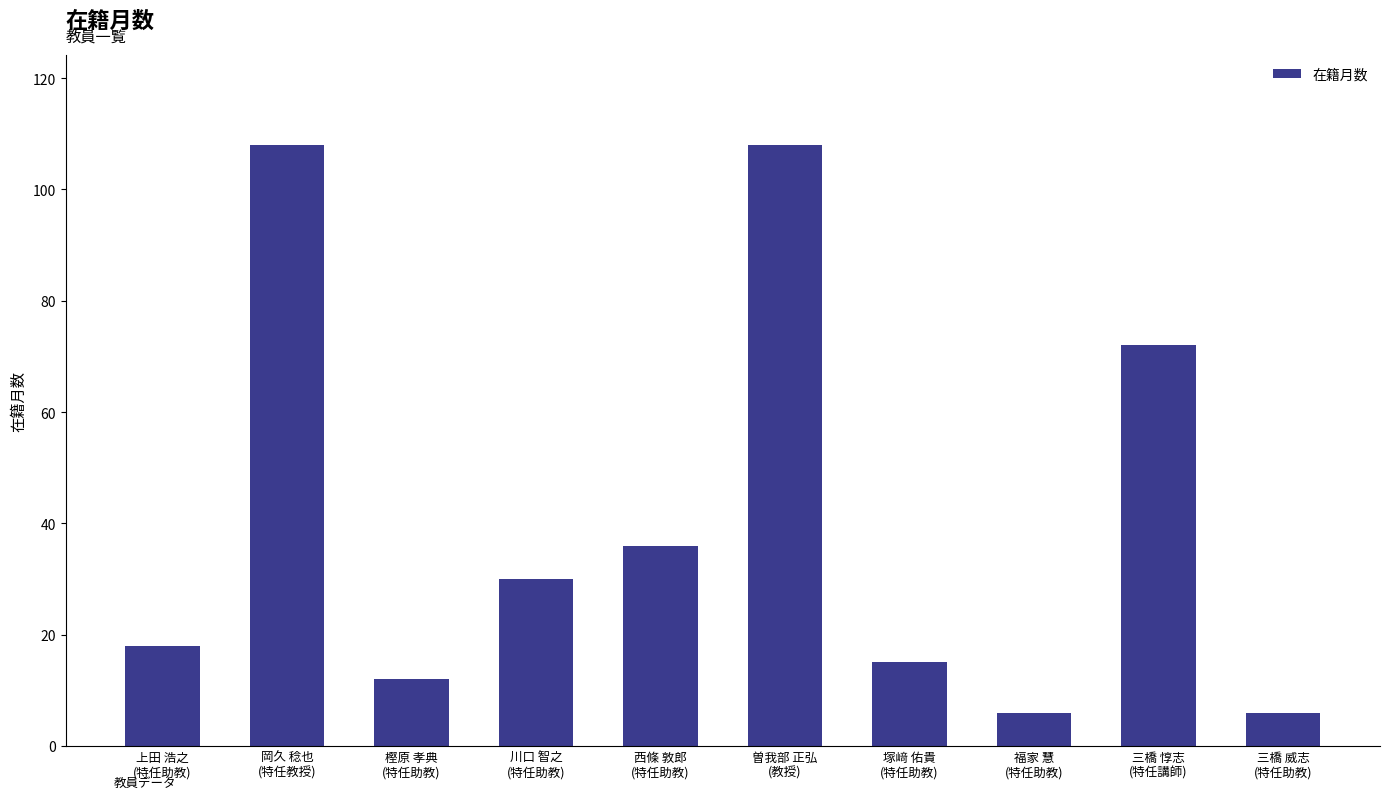

What is the difference between the maximum and minimum values?

102